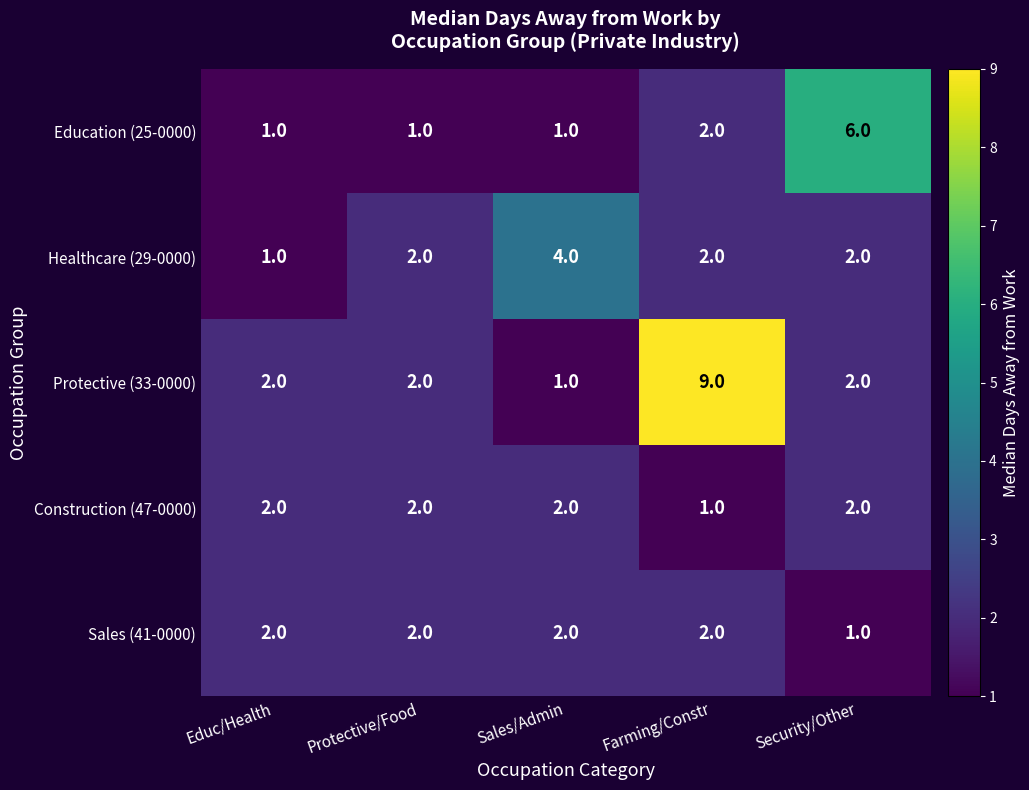

Reading left to right, transcribe all the data shown in this chart.

Education (25-0000): Educ/Health=1	Protective/Food=1	Sales/Admin=1	Farming/Constr=2	Security/Other=6
Healthcare (29-0000): Educ/Health=1	Protective/Food=2	Sales/Admin=4	Farming/Constr=2	Security/Other=2
Protective (33-0000): Educ/Health=2	Protective/Food=2	Sales/Admin=1	Farming/Constr=9	Security/Other=2
Construction (47-0000): Educ/Health=2	Protective/Food=2	Sales/Admin=2	Farming/Constr=1	Security/Other=2
Sales (41-0000): Educ/Health=2	Protective/Food=2	Sales/Admin=2	Farming/Constr=2	Security/Other=1